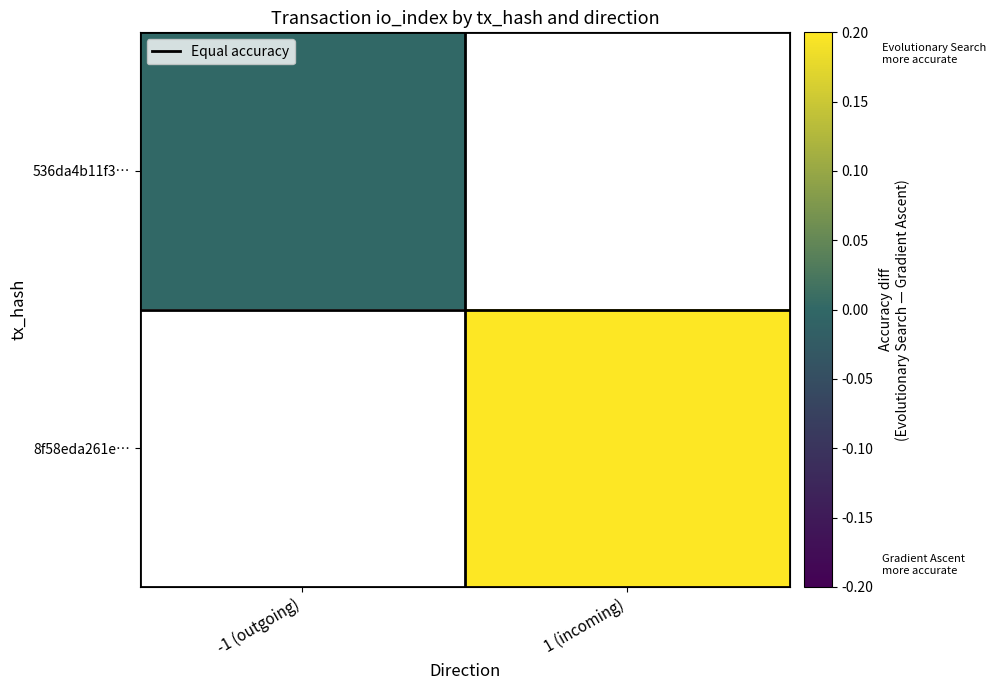

Which series has the largest range (max minus min)?

536da4b11f3…